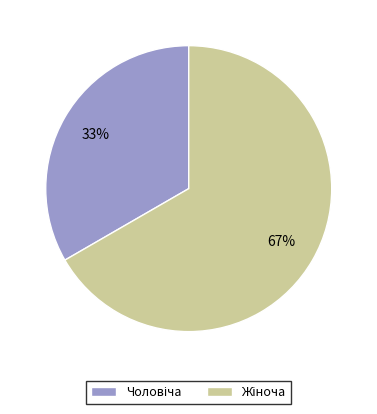

Is there a majority slice in this chart?

Yes